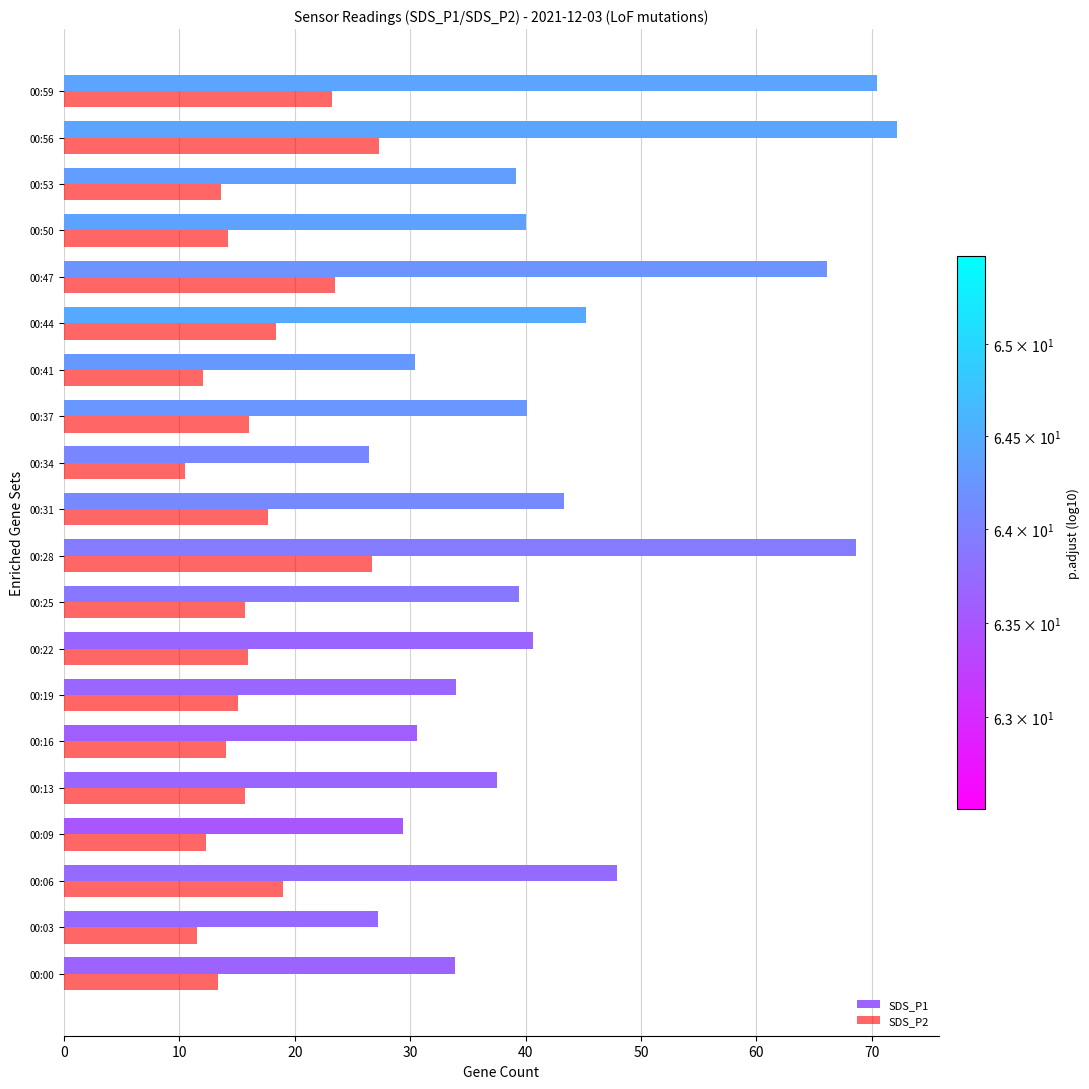

What are all the series names shown in the legend?

SDS_P1, SDS_P2